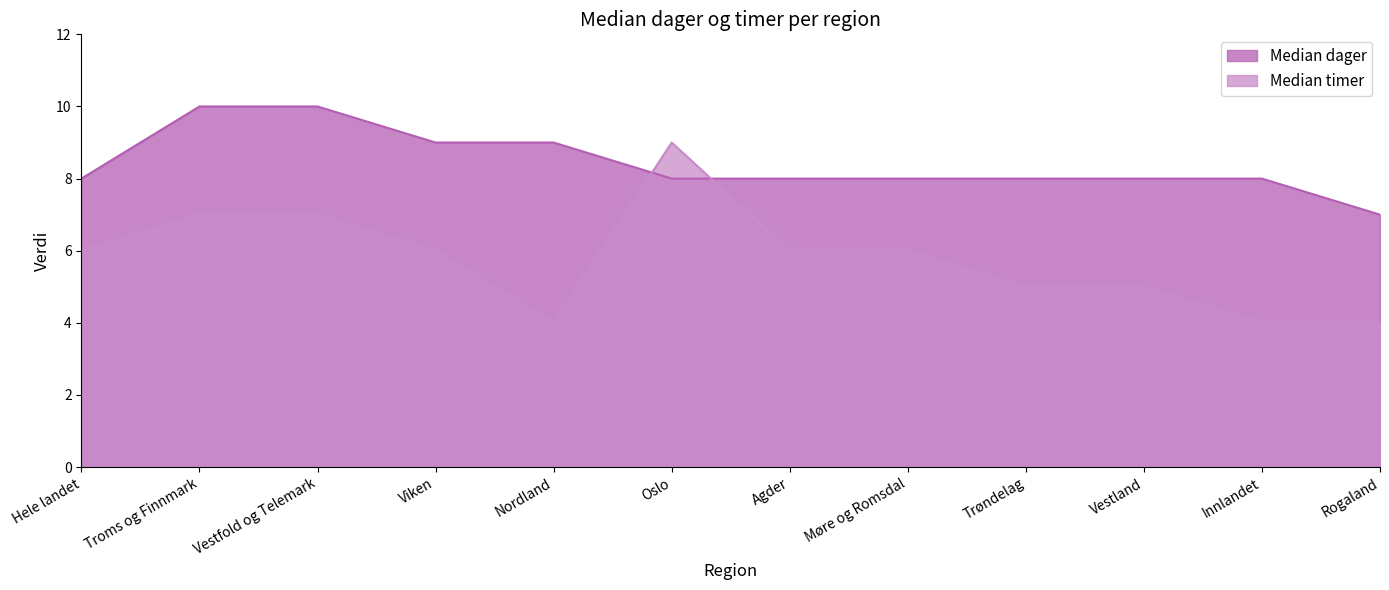

At which label is Median timer closest to 6?

Hele landet